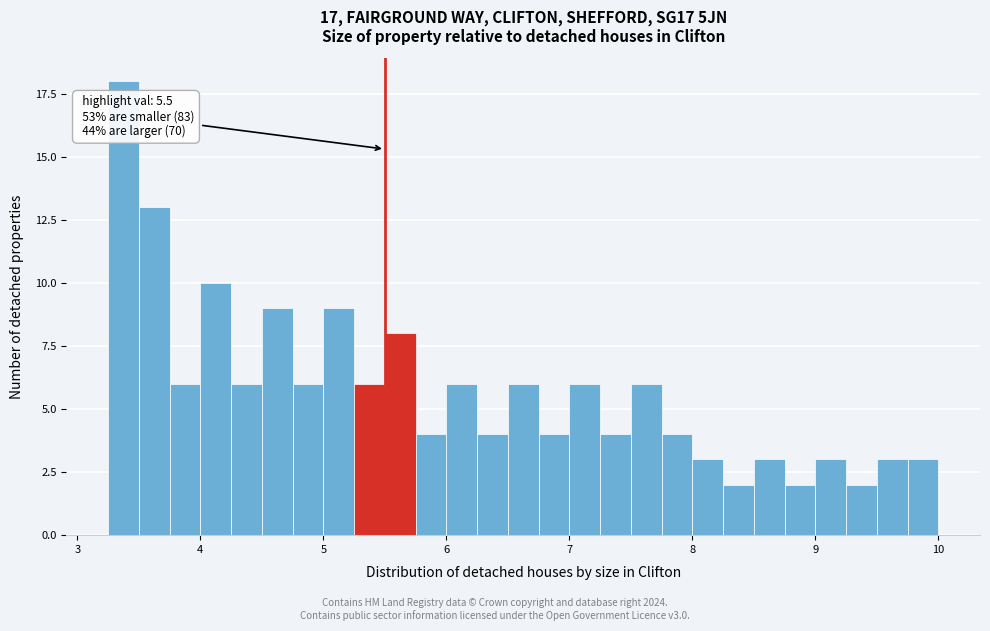

Around what value on the x-axis is the tallest bar? Give the approximate position of its centre, as read against the axis.

3.4